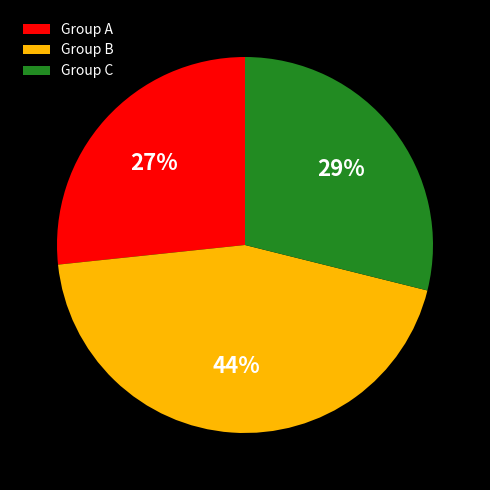

How many segments does this pie chart have?

3